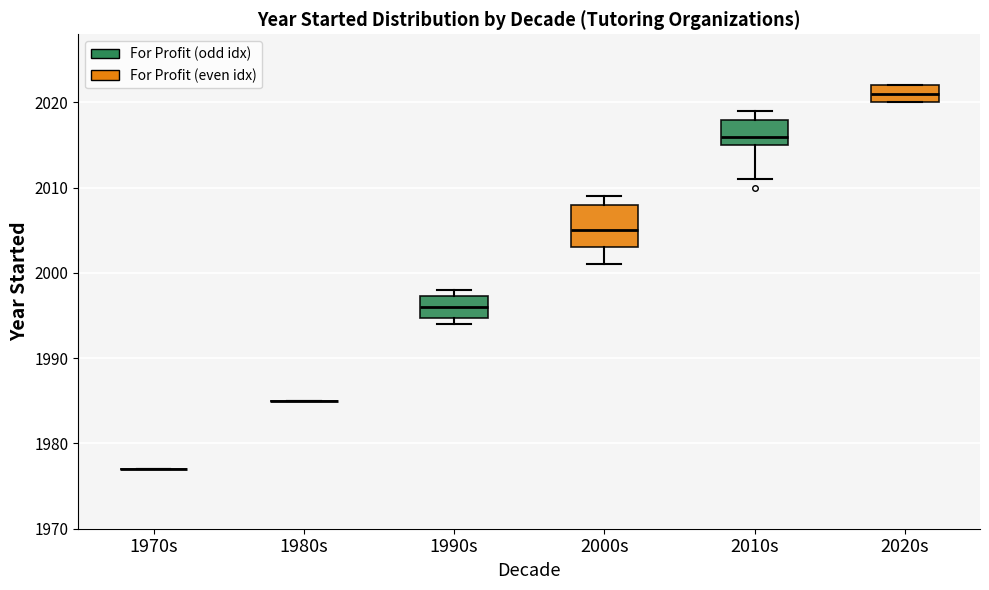

Which box is the tallest, from its lower edge to its upper edge?

2000s